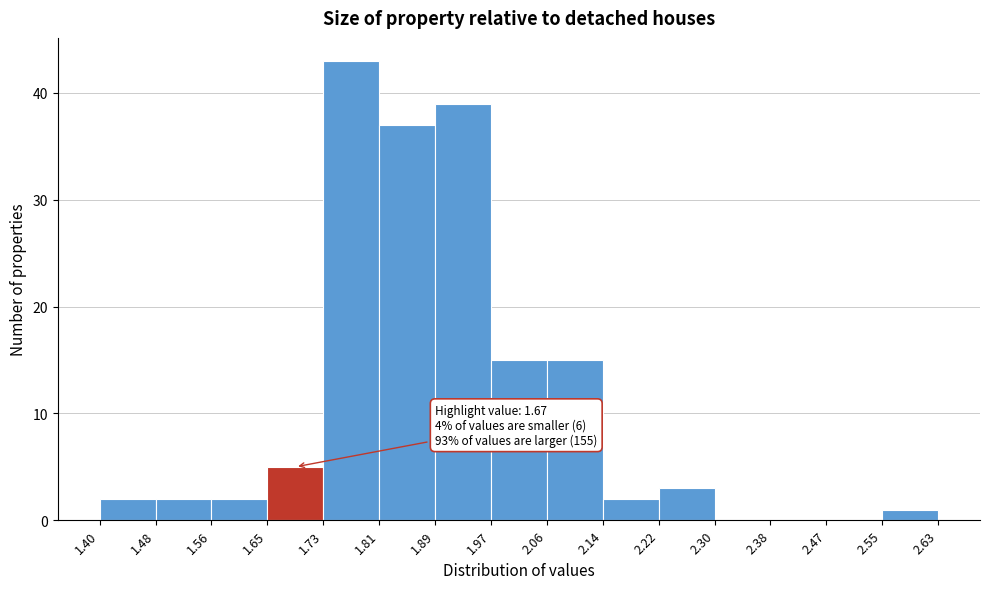

Over which range of the x-axis is the bar tallest?

1.73 to 1.81